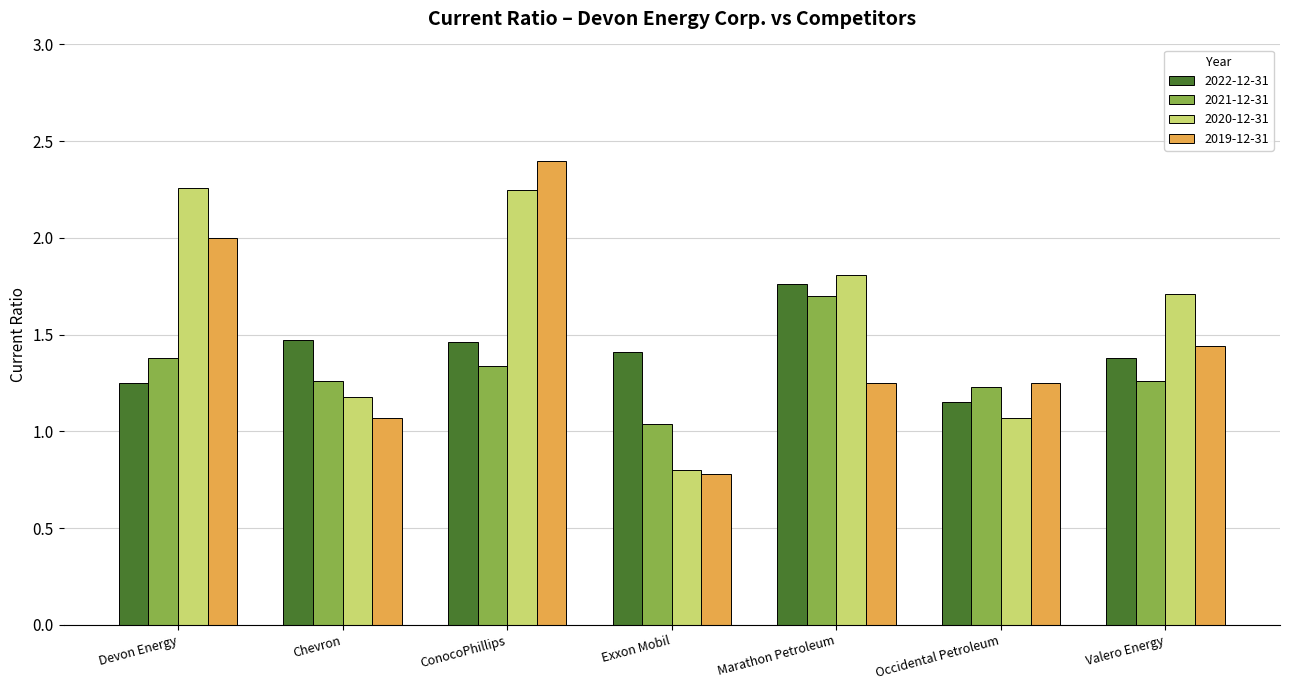

What is the label of the 6th bar from the right?

Chevron